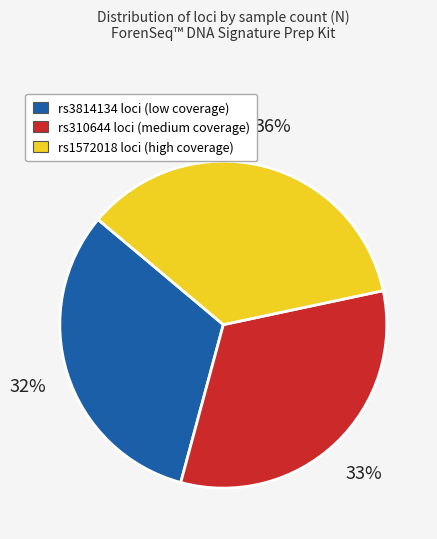

How many segments does this pie chart have?

3